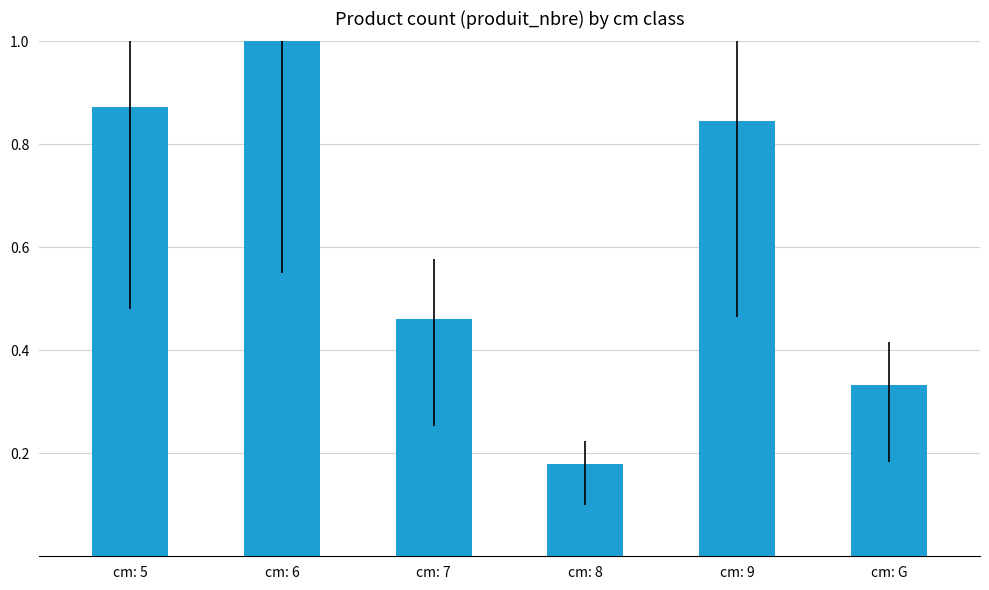

Where is the data nearest to the value 0?

cm: 8